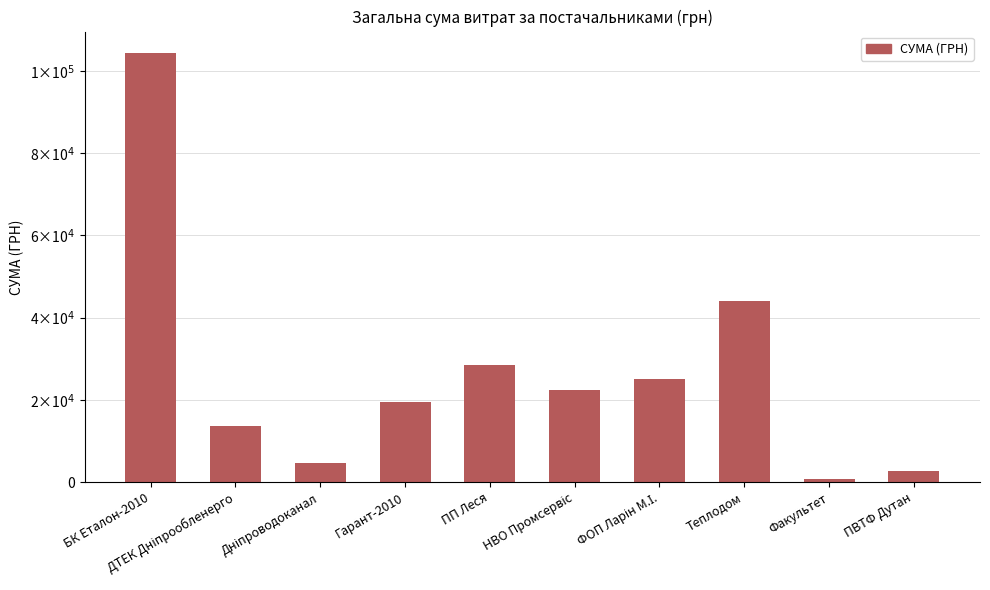

At which category does the chart reach its peak across all series?

БК Еталон-2010